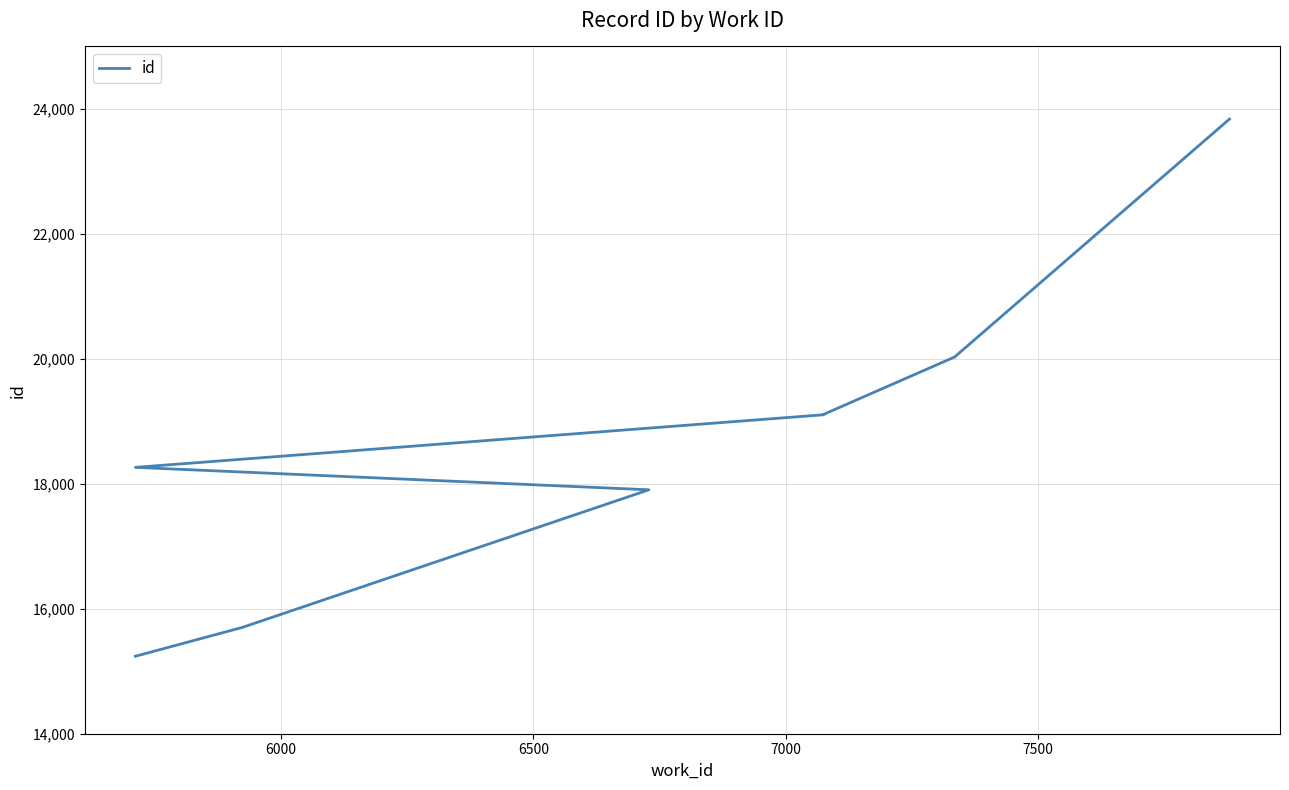

True or false: the data has more than 2 interior local peaks.

False